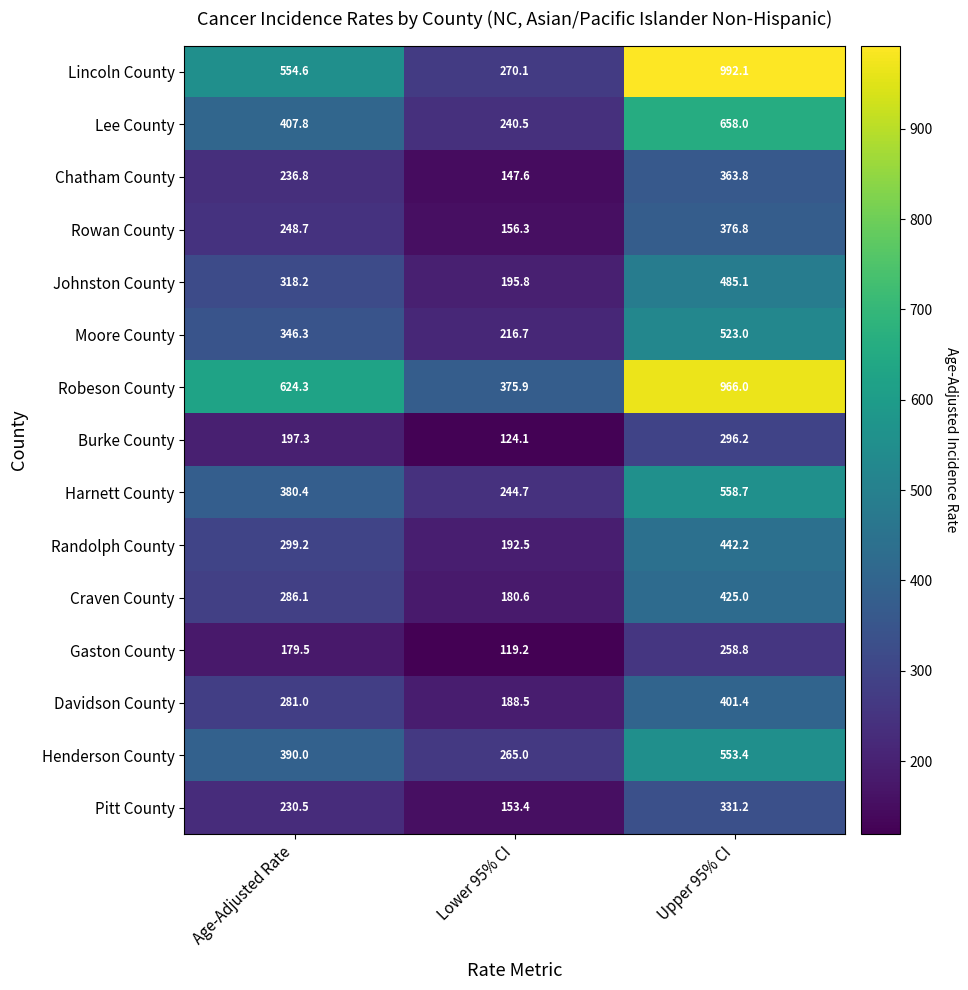

Rank the series by their maximum value, from highest to lowest.

Lincoln County, Robeson County, Lee County, Harnett County, Henderson County, Moore County, Johnston County, Randolph County, Craven County, Davidson County, Rowan County, Chatham County, Pitt County, Burke County, Gaston County